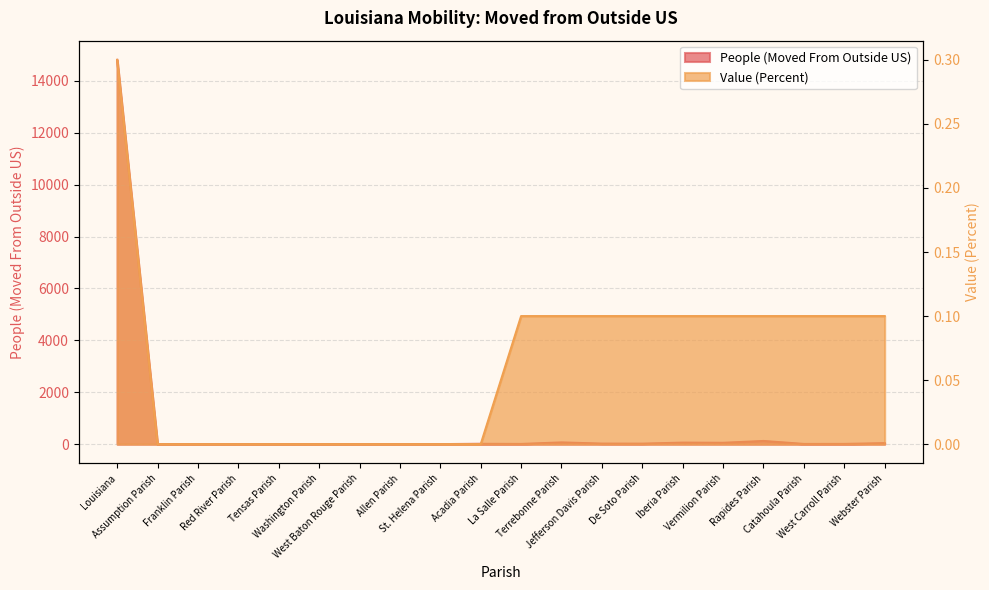

True or false: Value (Percent) and People (Moved From Outside US) cross at least once.

False